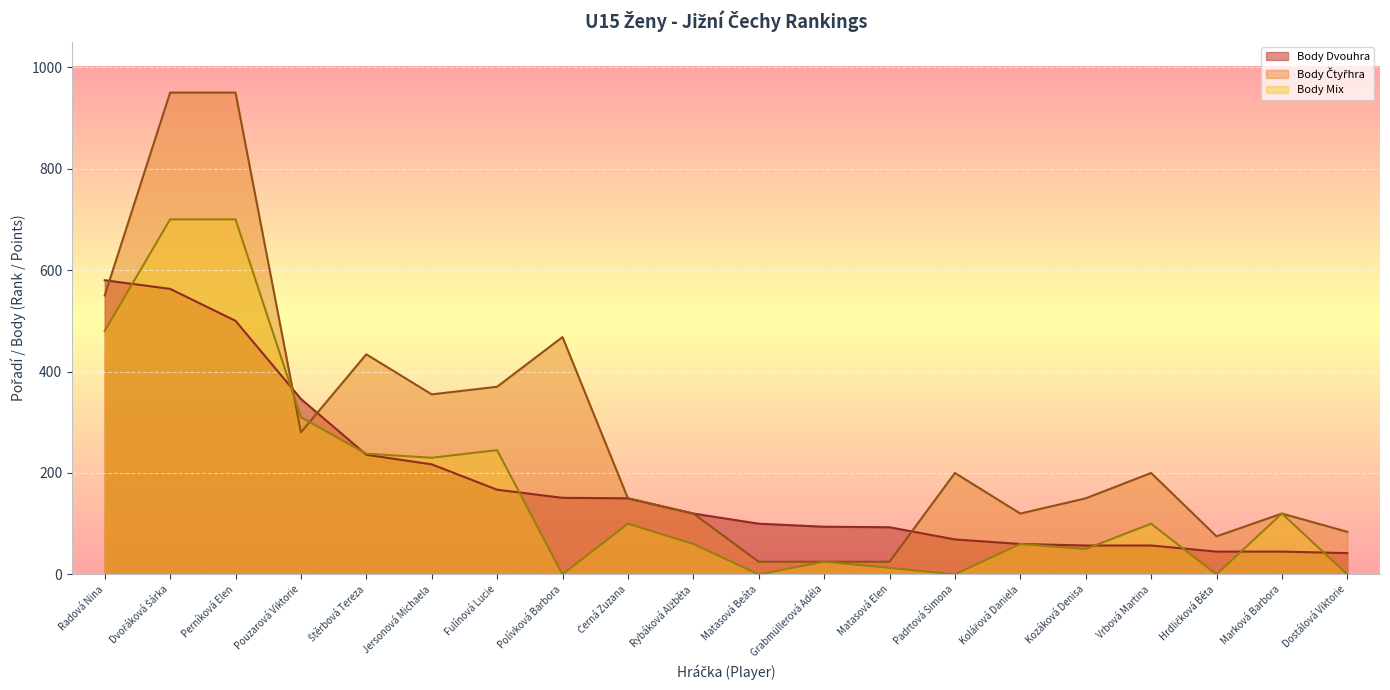

Where does the Body Mix series first go above 100?

Radová Nina